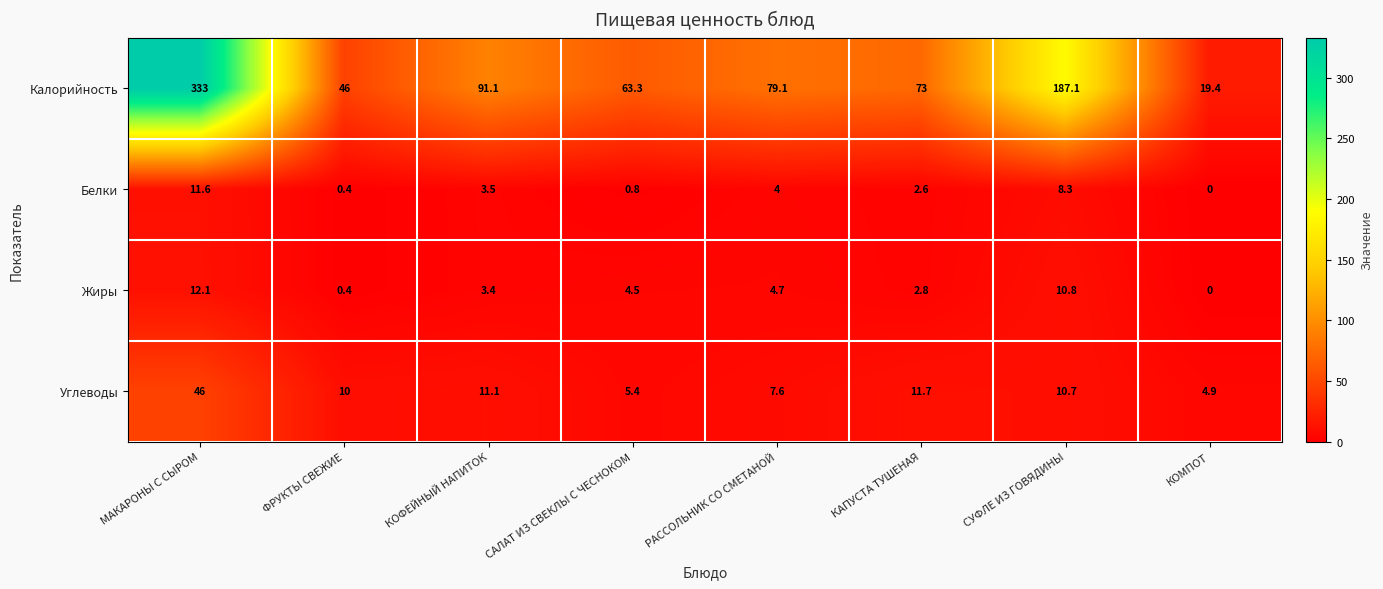

What is the average value of the Белки series?

3.9